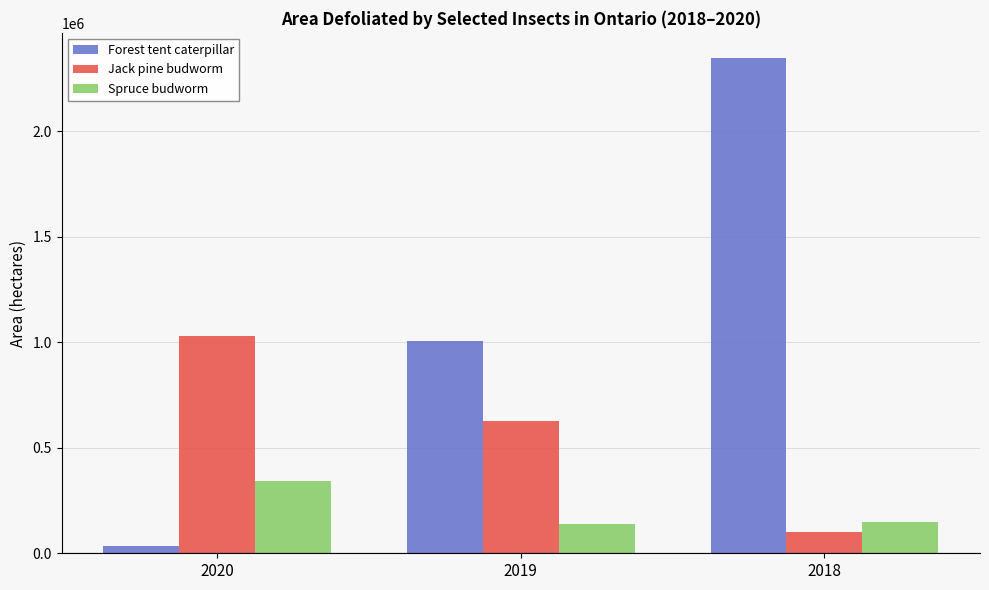

At which category is the sum across all series the highest?

2018